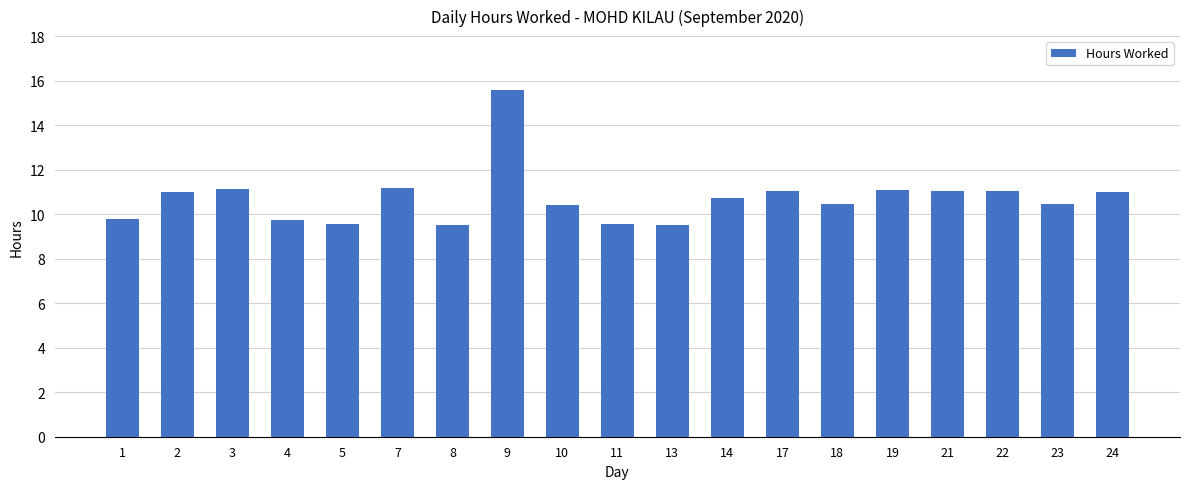

The value at 13 is 5.8. True or false?

False